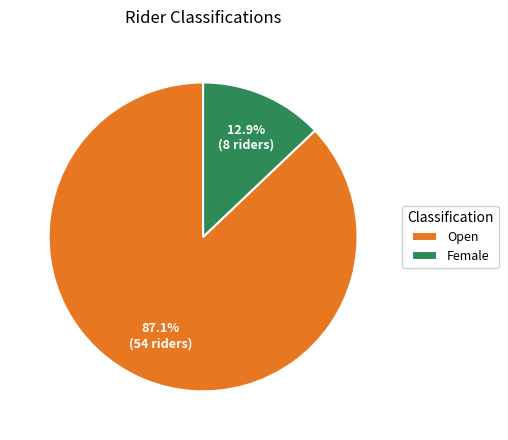

True or false: Female accounts for 1% of the total.

False